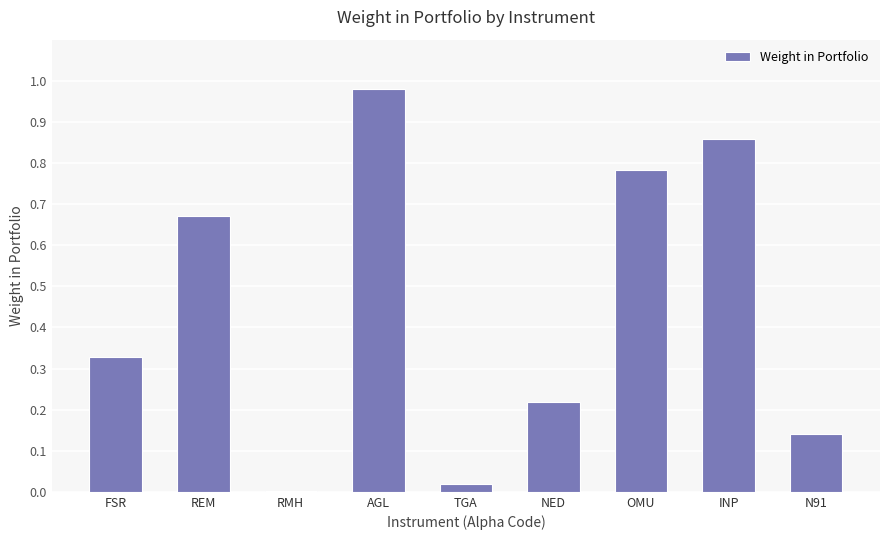

What is the sum of all values?

4.0